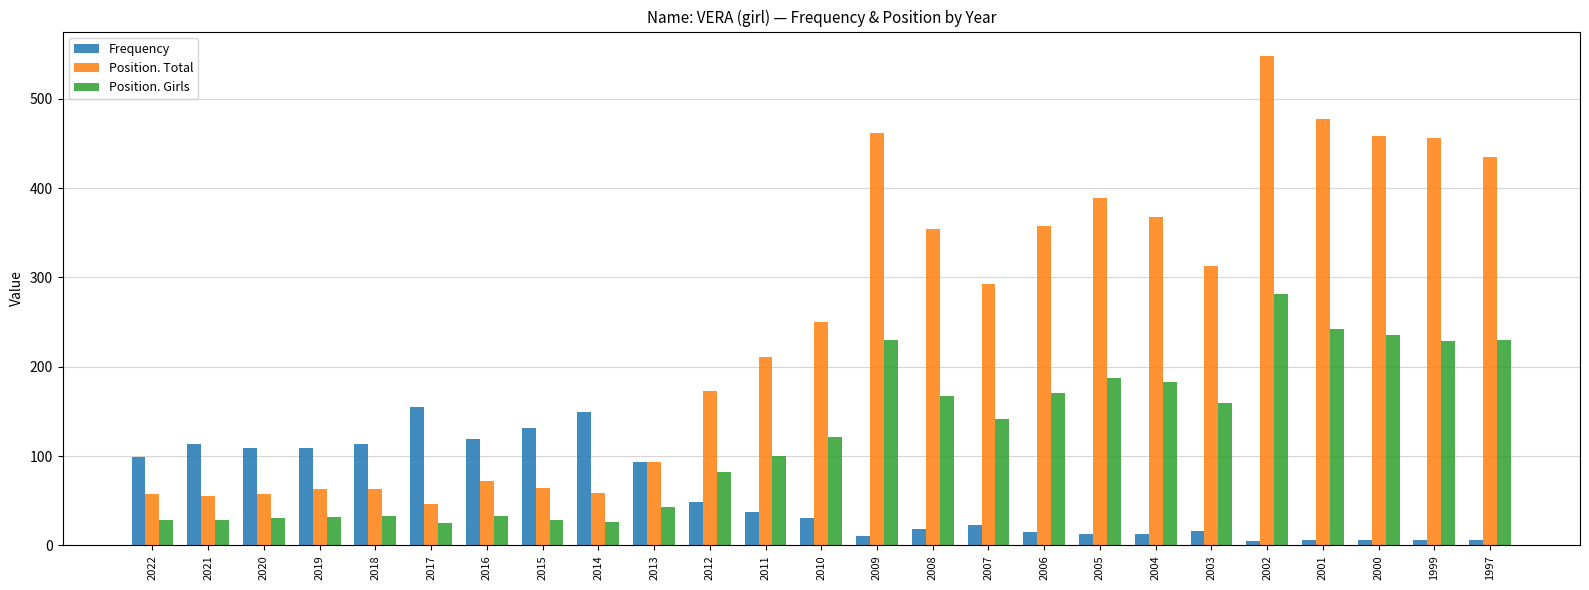

What is the difference between the maximum and minimum values in the Position. Total series?

502